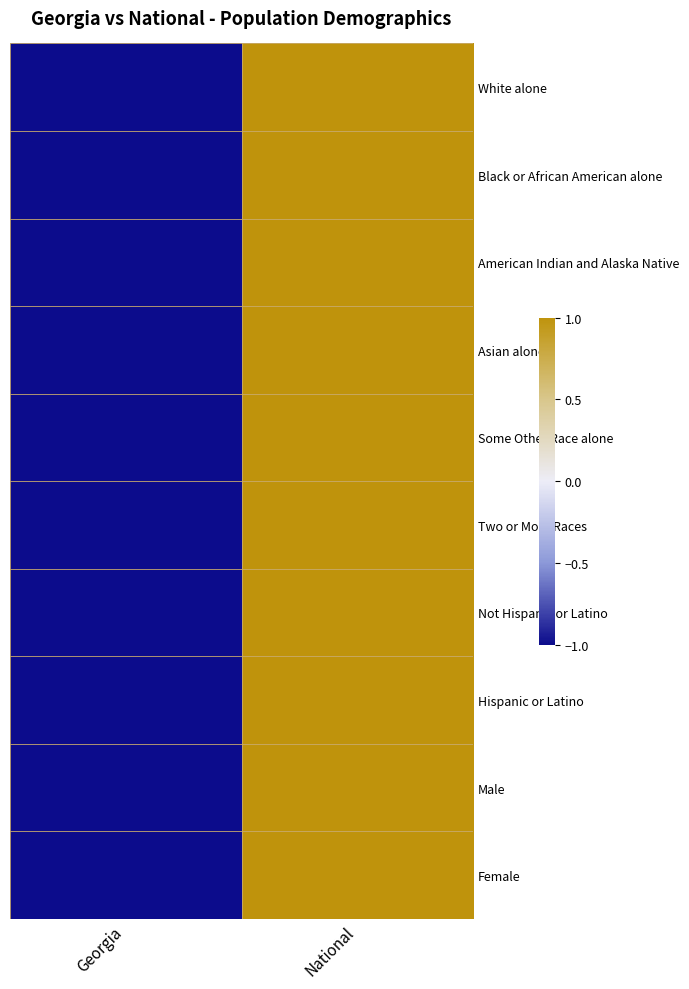

Reading left to right, extract all data points from this chart.

White alone: Georgia=-1.0	National=1.0
Black or African American alone: Georgia=-1.0	National=1.0
American Indian and Alaska Native: Georgia=-1.0	National=1.0
Asian alone: Georgia=-1.0	National=1.0
Some Other Race alone: Georgia=-1.0	National=1.0
Two or More Races: Georgia=-1.0	National=1.0
Not Hispanic or Latino: Georgia=-1.0	National=1.0
Hispanic or Latino: Georgia=-1.0	National=1.0
Male: Georgia=-1.0	National=1.0
Female: Georgia=-1.0	National=1.0